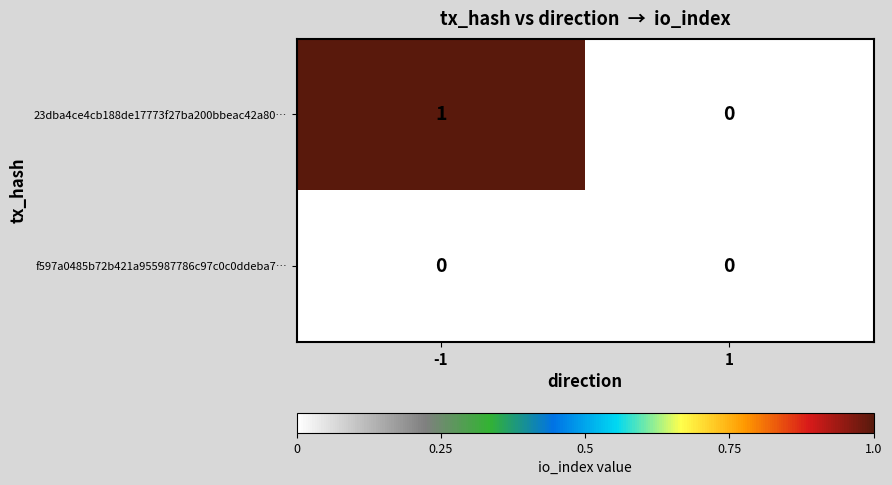

Is the value of 23dba4ce4cb188de17773f27ba200bbeac42a80… at -1 greater than the value of f597a0485b72b421a955987786c97c0c0ddeba7… at 1?

Yes